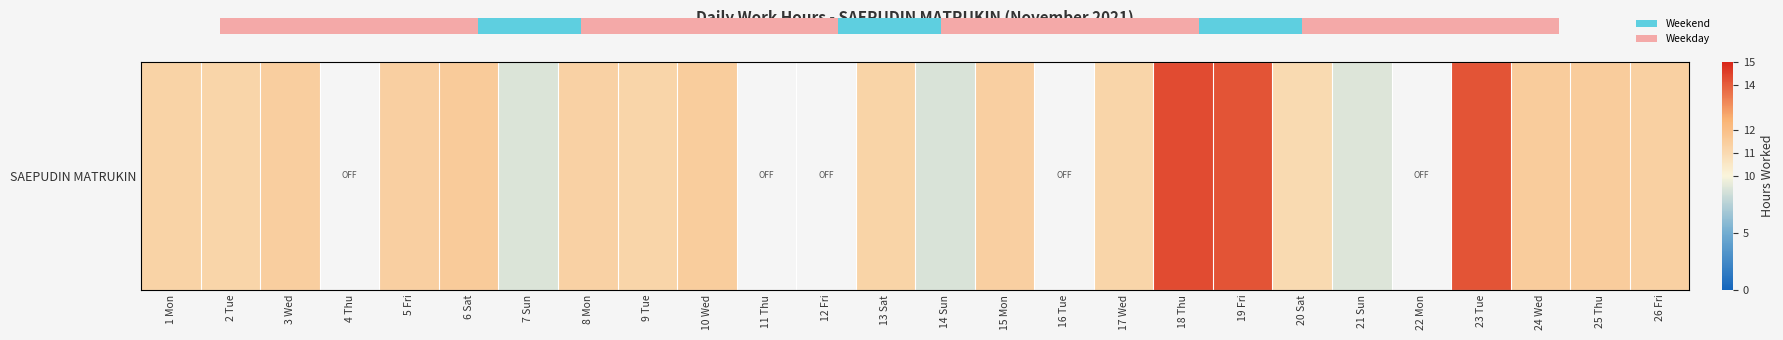

Where is the data nearest to the value 11?

20 Sat